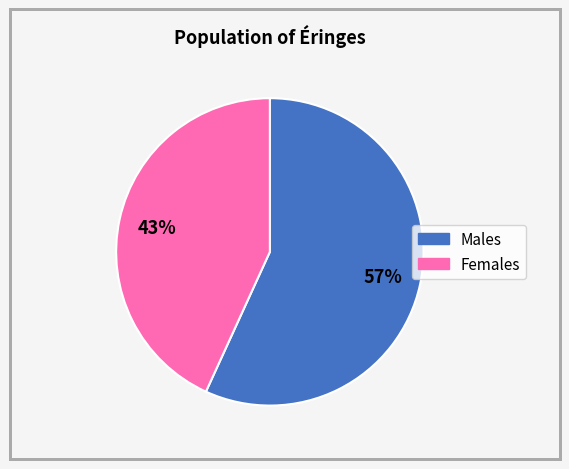

To the nearest percent, what is the average slice percentage?

50%